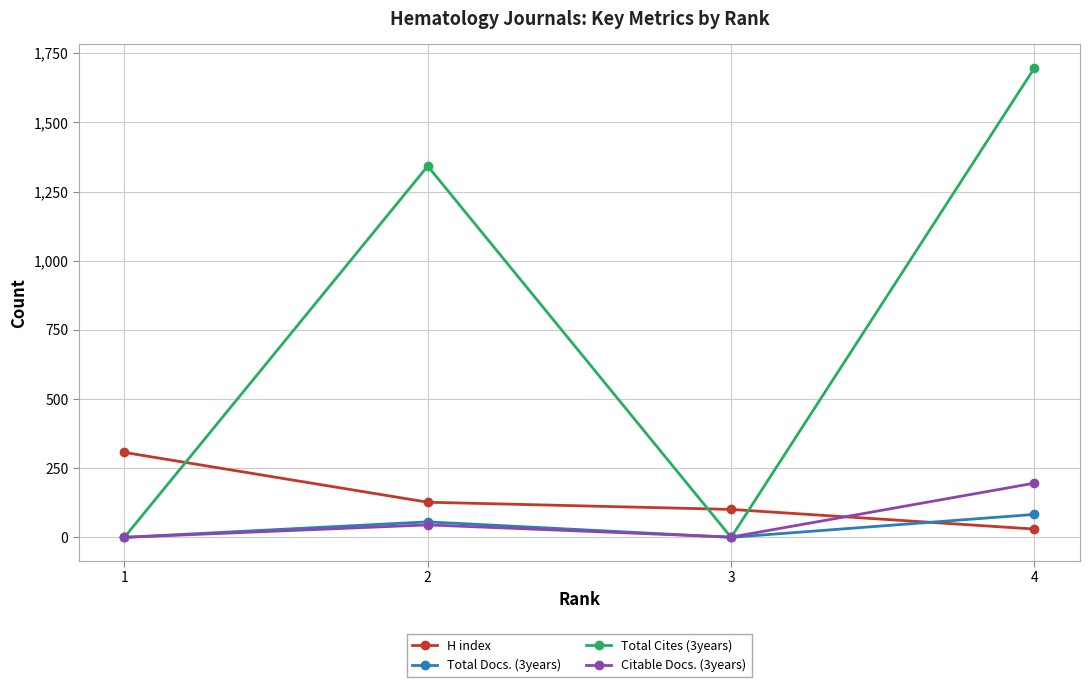

Count the number of data series in this chart.

4